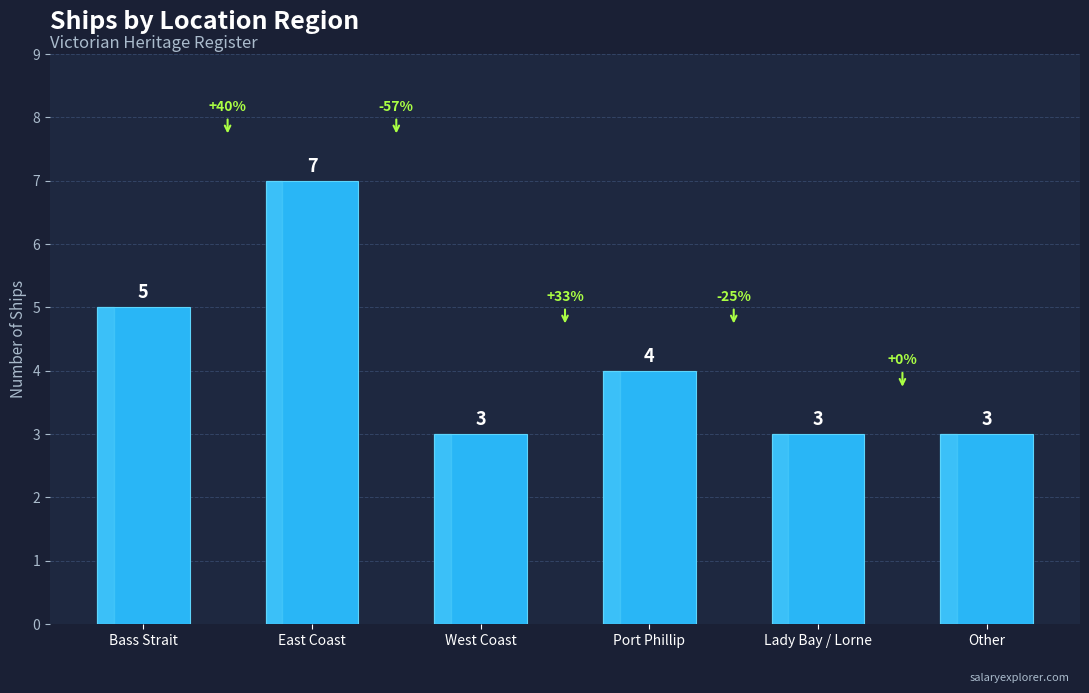

Reading left to right, what are all the values shown in this chart?

Bass Strait=5	East Coast=7	West Coast=3	Port Phillip=4	Lady Bay / Lorne=3	Other=3